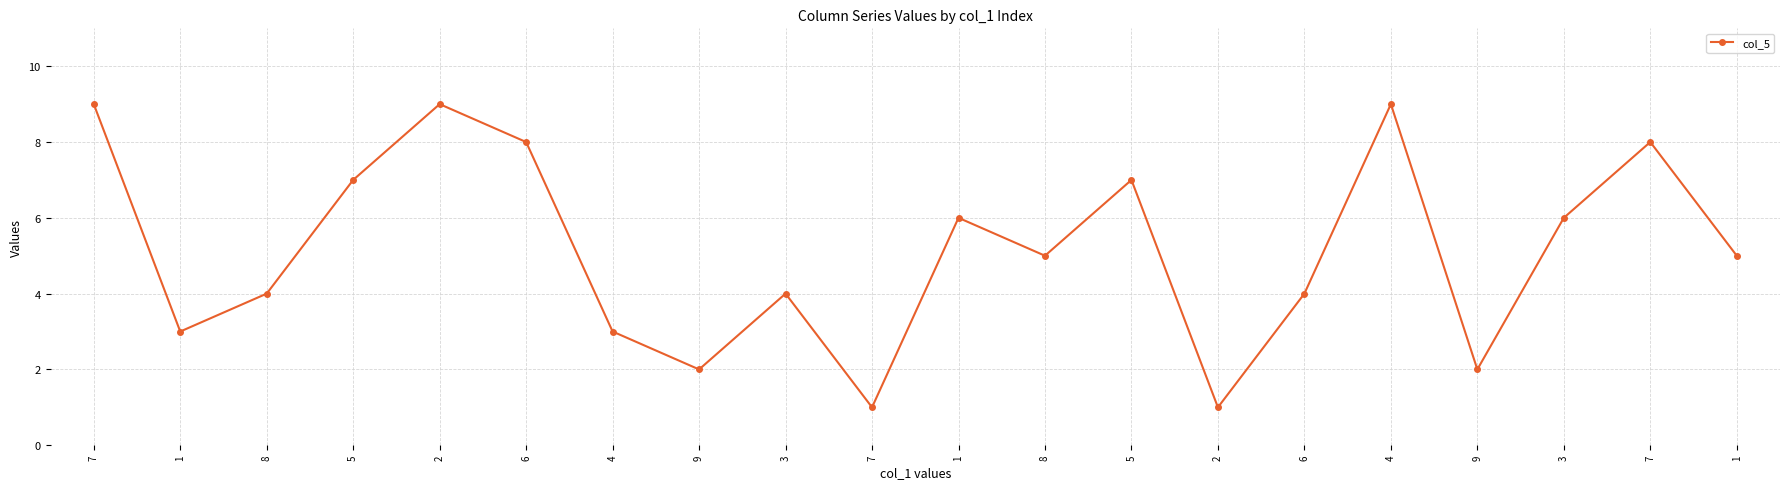

What is the difference between the maximum and second lowest values?

8